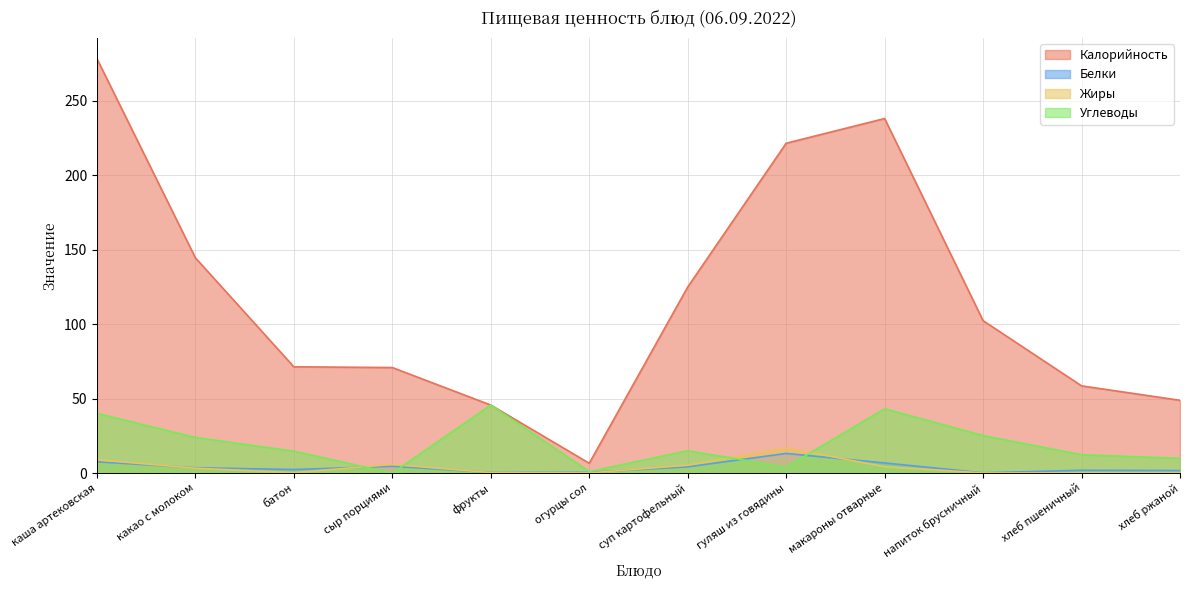

Rank the categories by Углеводы value from highest to lowest.

фрукты, макароны отварные, каша артековская, напиток брусничный, какао с молоком, суп картофельный, батон, хлеб пшеничный, хлеб ржаной, гуляш из говядины, огурцы сол, сыр порциями